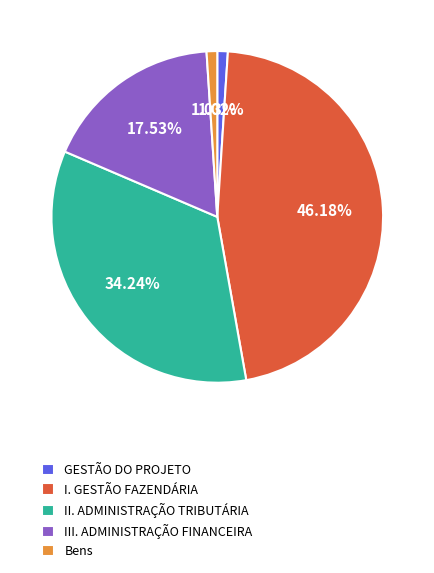

Approximately how many times larger is the value at I. GESTÃO FAZENDÁRIA compared to III. ADMINISTRAÇÃO FINANCEIRA?

2.6